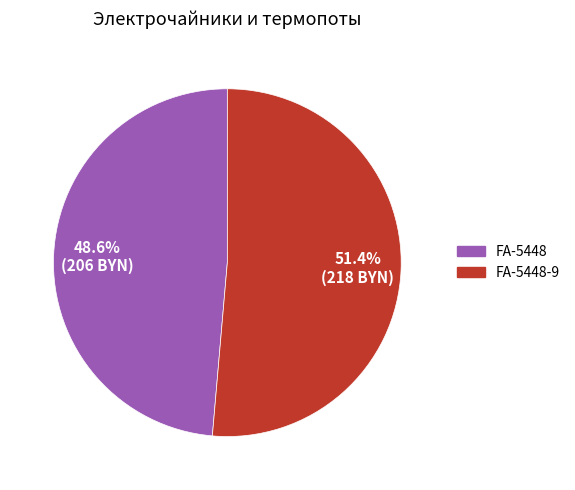

Is there a majority slice in this chart?

Yes